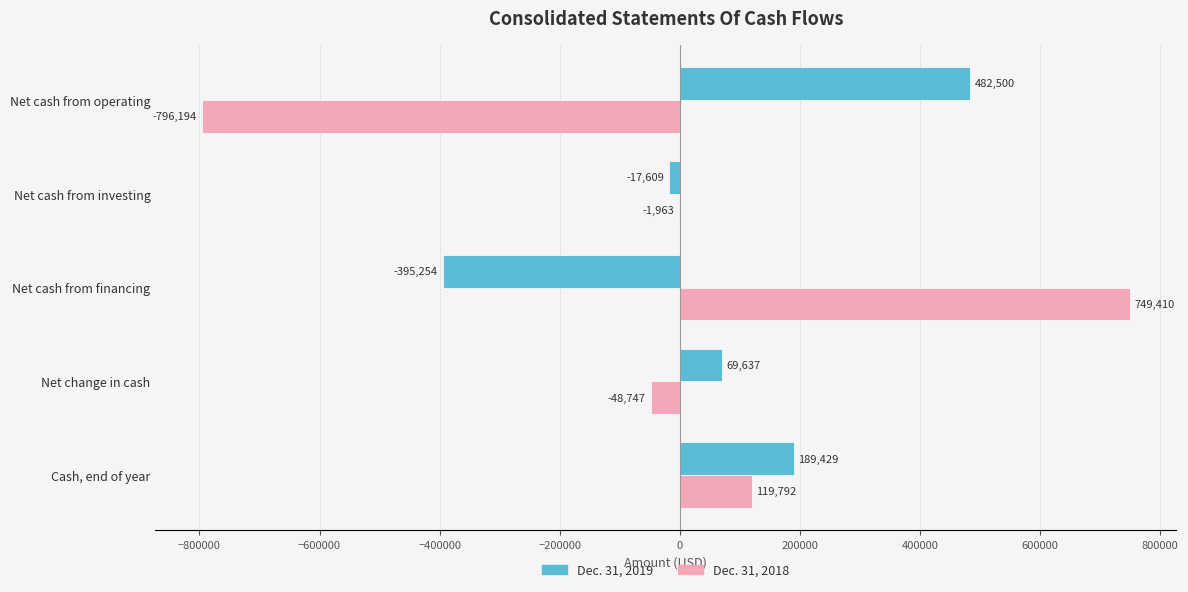

Is it true that Dec. 31, 2019 equals -395254 at Net cash from financing?

True